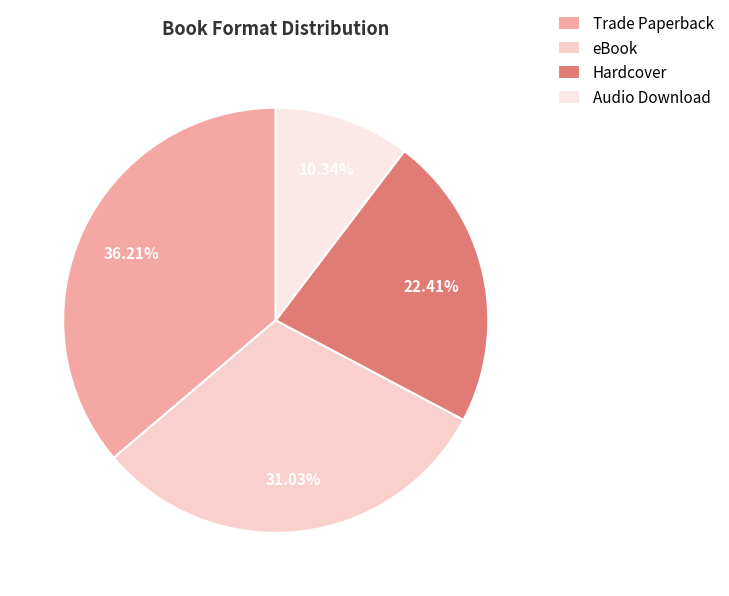

Which slice is the largest?

Trade Paperback